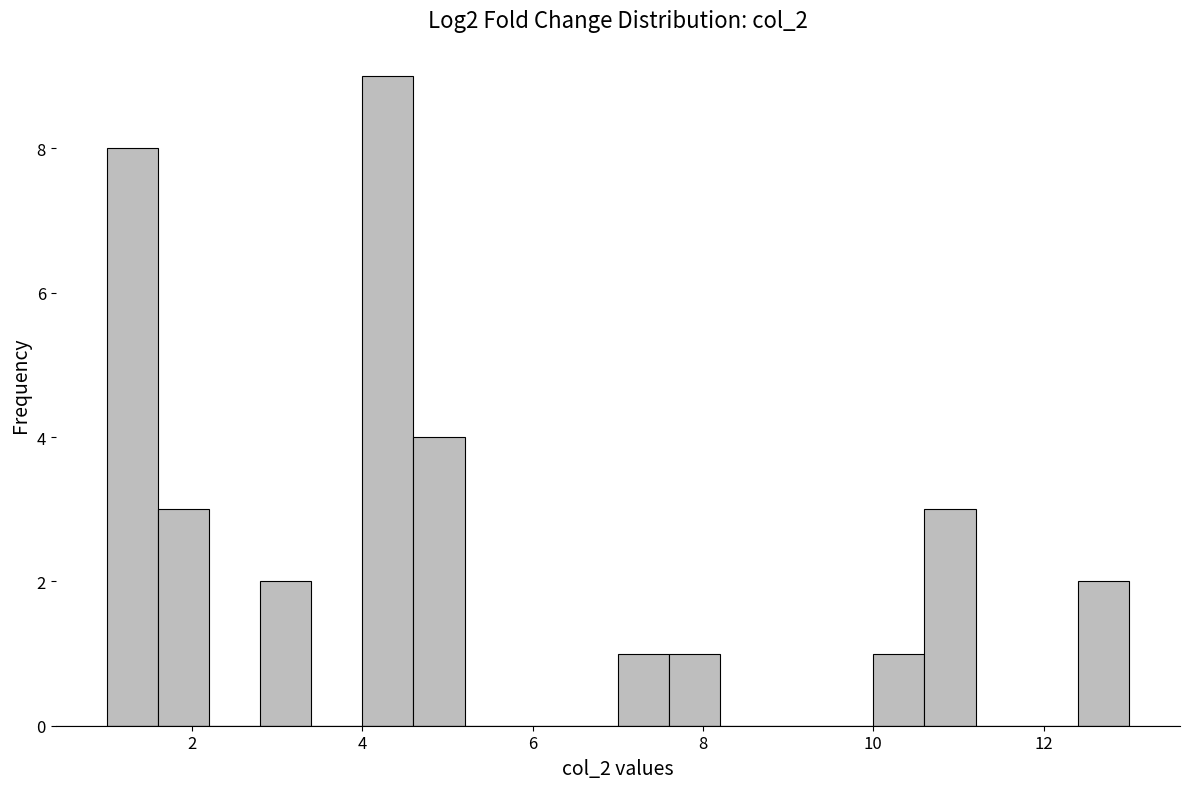

Around what value on the x-axis is the tallest bar? Give the approximate position of its centre, as read against the axis.

4.4